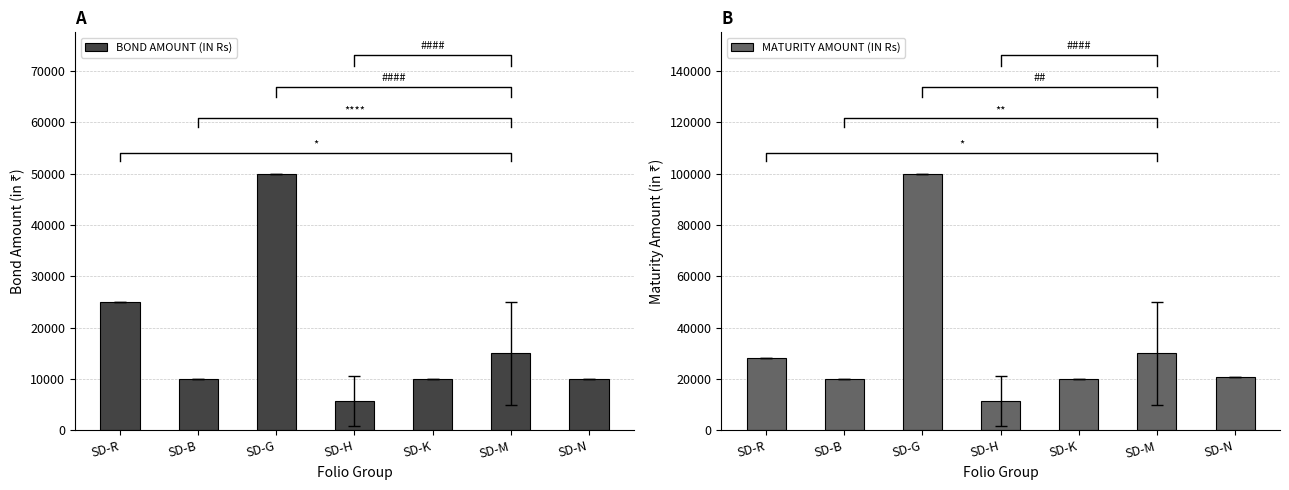

Rank the series by their maximum value, from lowest to highest.

BOND AMOUNT (IN Rs), MATURITY AMOUNT (IN Rs)